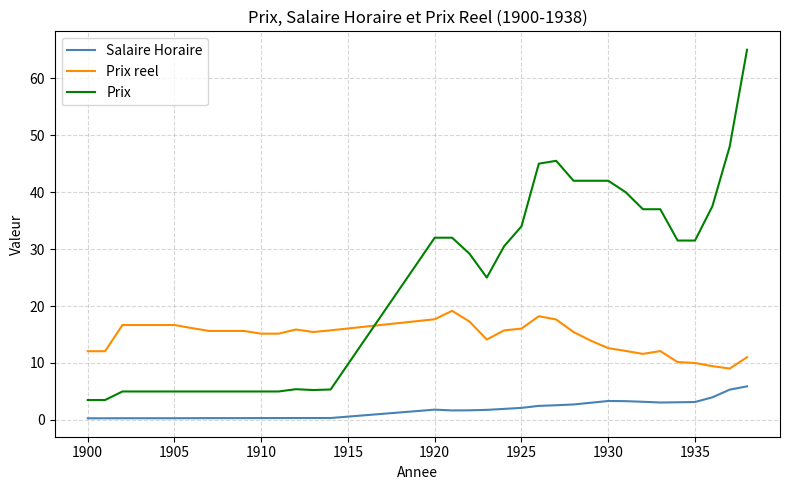

What is the difference between the maximum and minimum values in the Prix series?

61.5